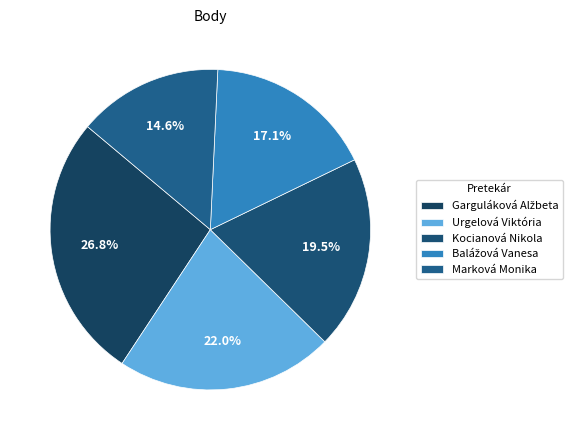

To the nearest percent, what is the average slice percentage?

20%